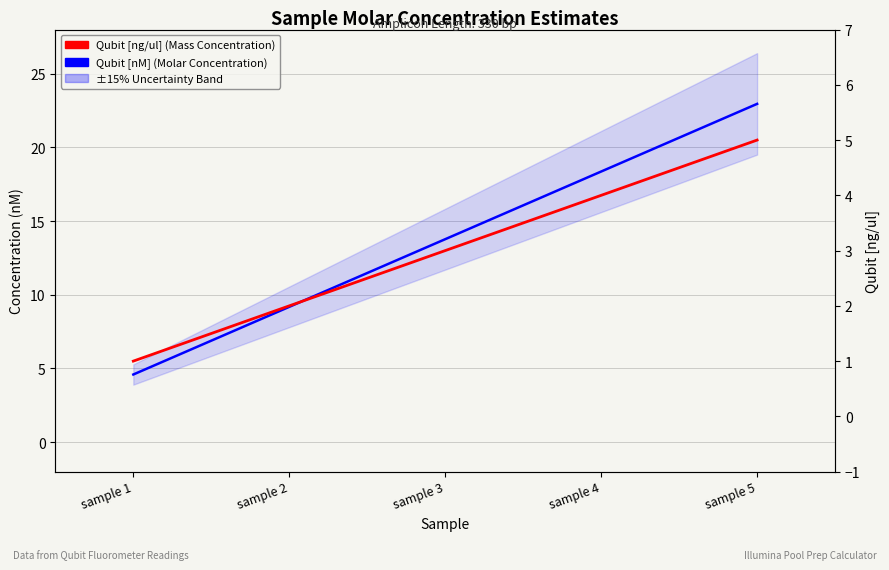

Which series has the largest total across all categories?

Qubit [nM] (Molar Concentration)